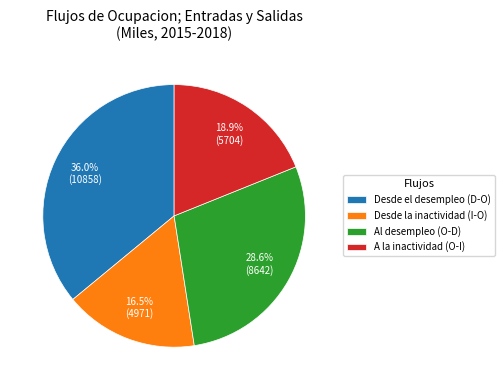

Does any single category account for the majority?

No